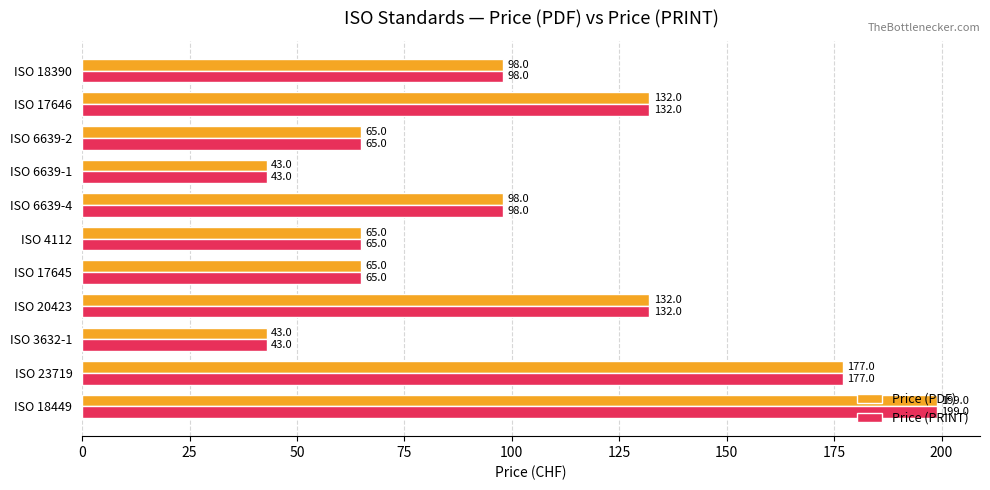

The value of Price (PDF) at ISO 3632-1 is 20. True or false?

False